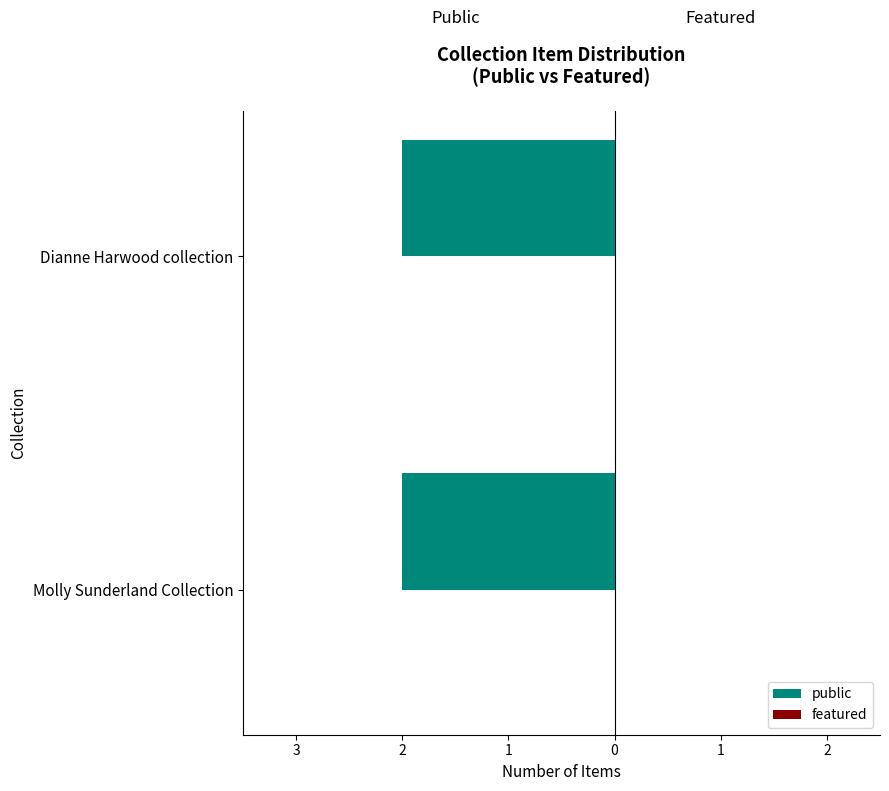

Rank the series by their average value, from highest to lowest.

public, featured